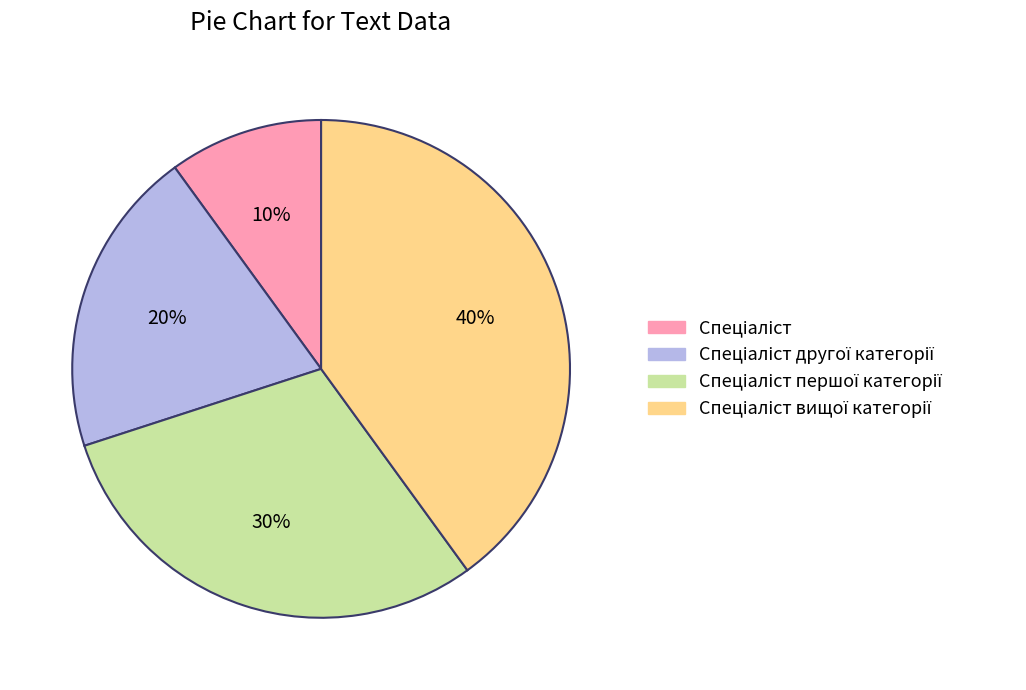

Count the number of slices in the pie.

4